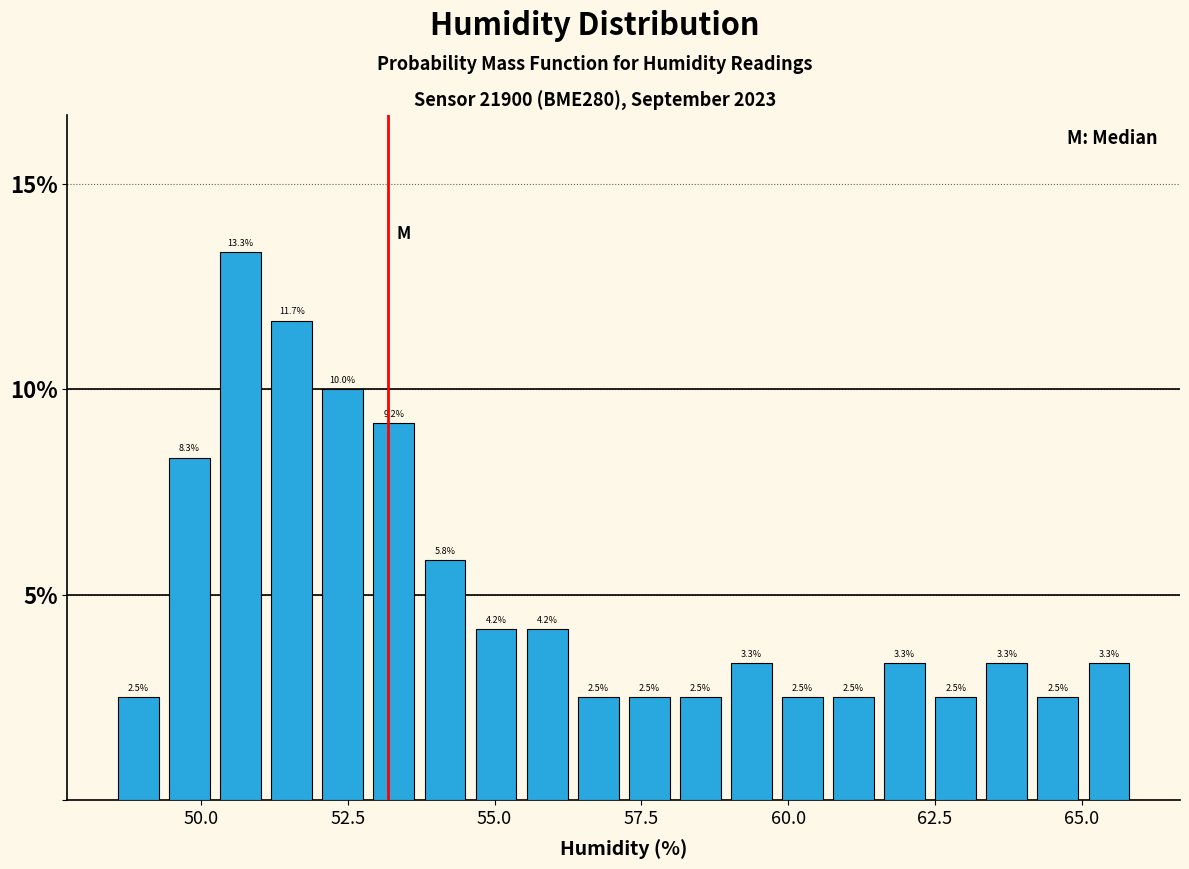

Around what value on the x-axis is the tallest bar? Give the approximate position of its centre, as read against the axis.

50.5